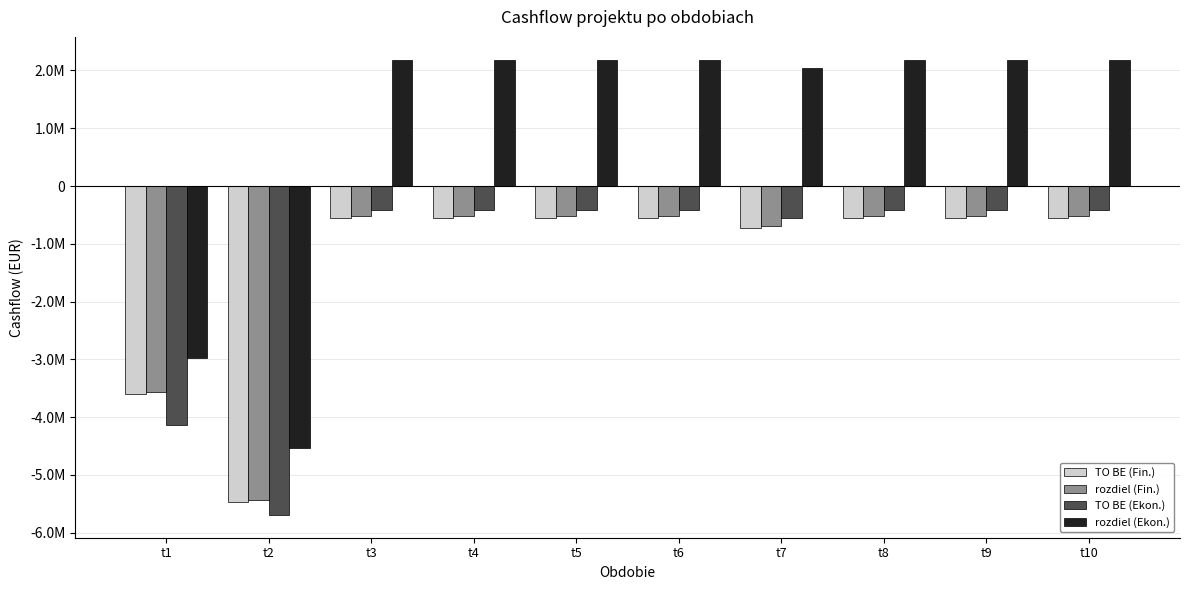

At which label does TO BE (Ekon.) reach its peak?

t3